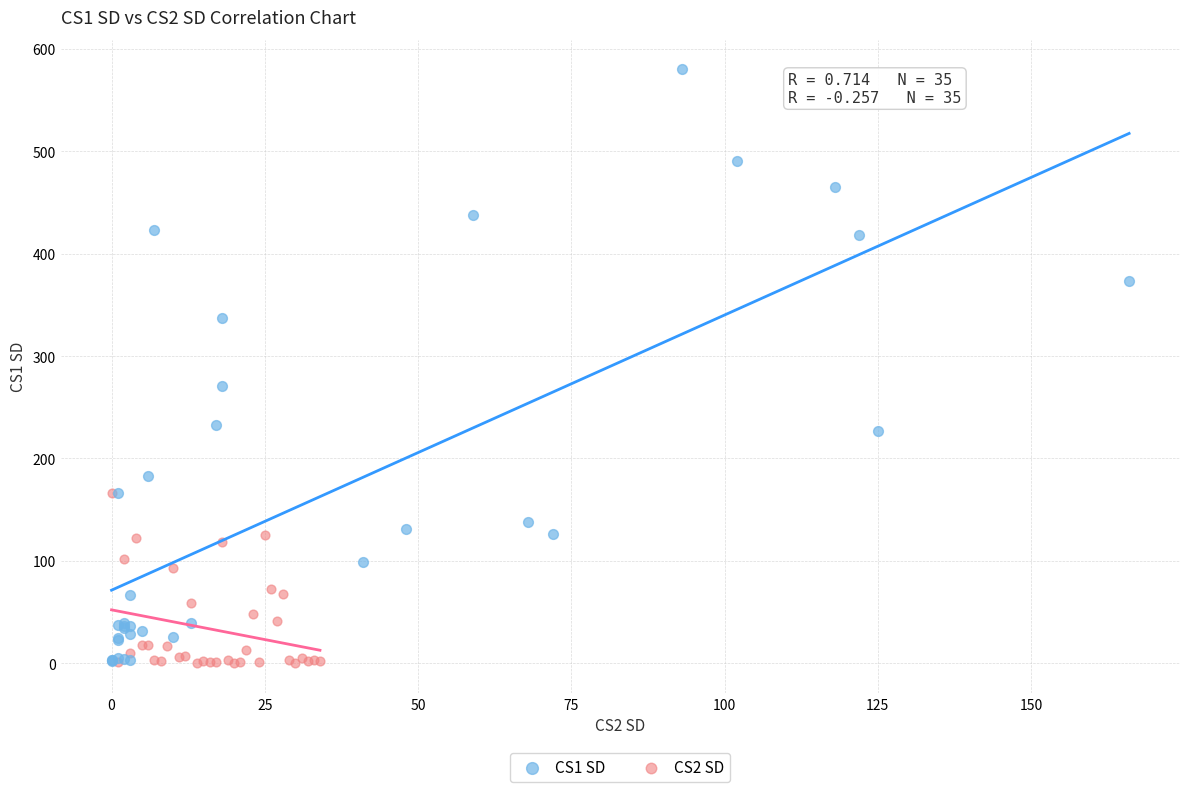

Which series has the largest Y range (max minus min)?

CS1 SD